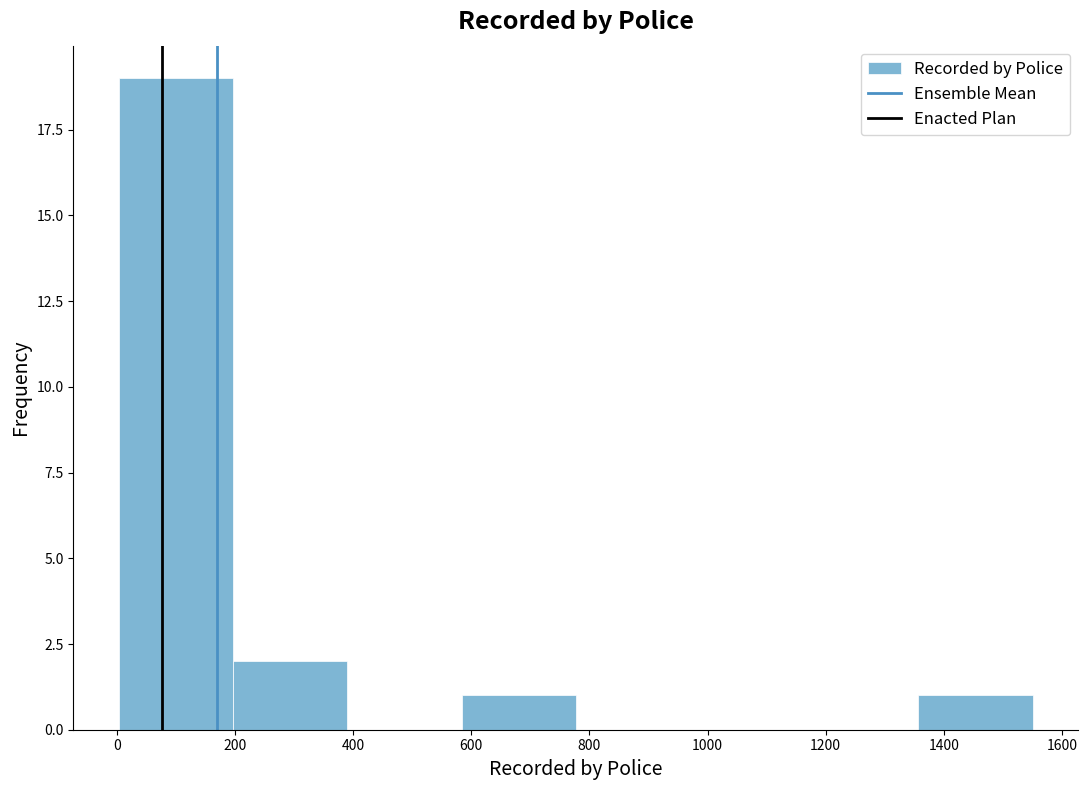

Reading left to right, transcribe this chart: for each bar, give the range it covers on the x-axis and its height. Neither the bar edges nor the heights are printed on the chart, so give them approximately, as read against the axes.

0 to 200: 19
200 to 400: 2
400 to 580: 0
580 to 780: 1
780 to 980: 0
980 to 1160: 0
1160 to 1360: 0
1360 to 1560: 1